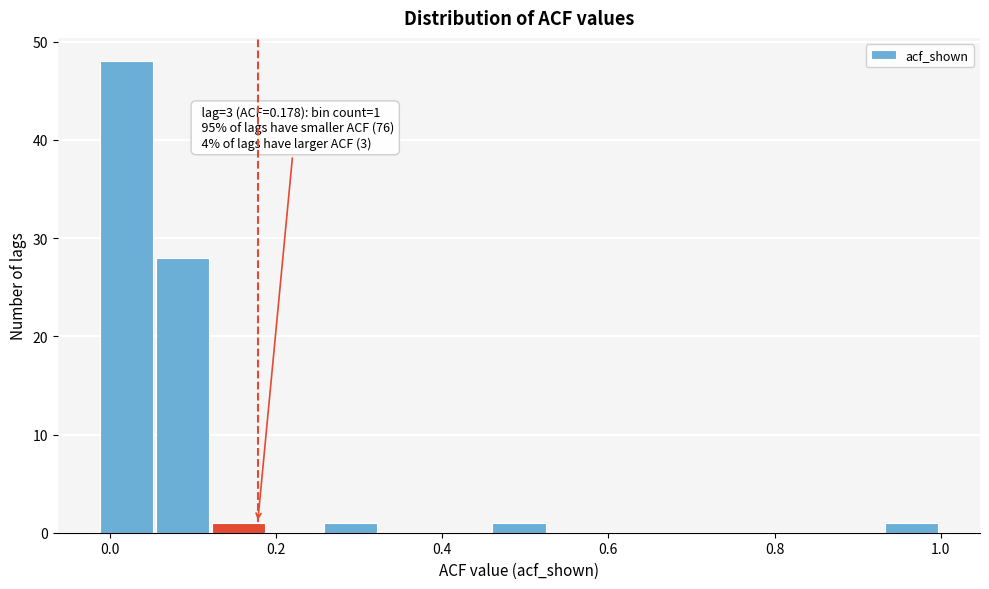

Read against the x-axis, roughly where is the centre of the tallest bar?

0.02